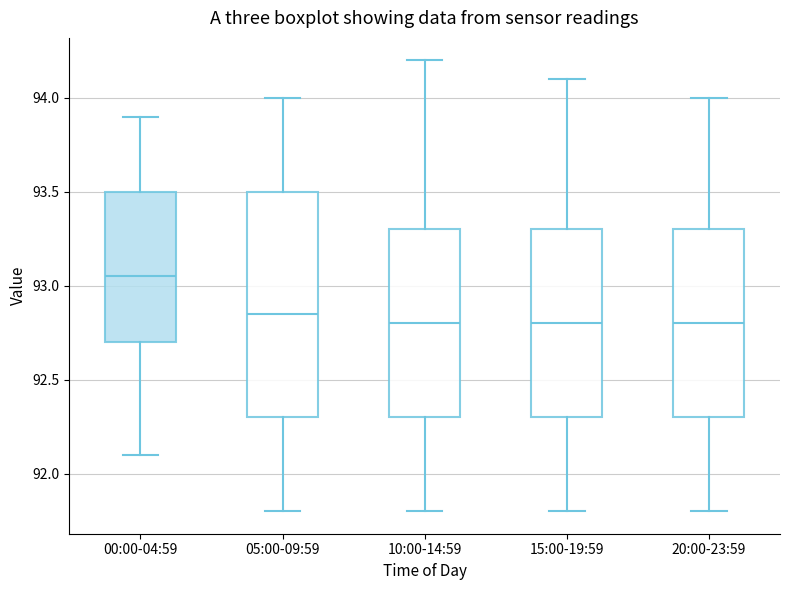

Where does the median line of the box for 10:00-14:59 sit on the y-axis? The values are not printed on the chart, so give them approximately, as read against the axis.

92.80